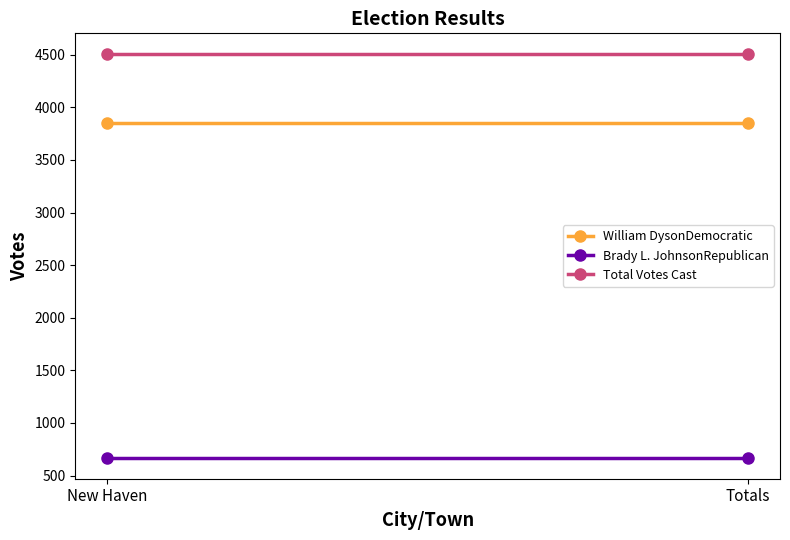

List the series in order of their overall mean, lowest first.

Brady L. JohnsonRepublican, William DysonDemocratic, Total Votes Cast